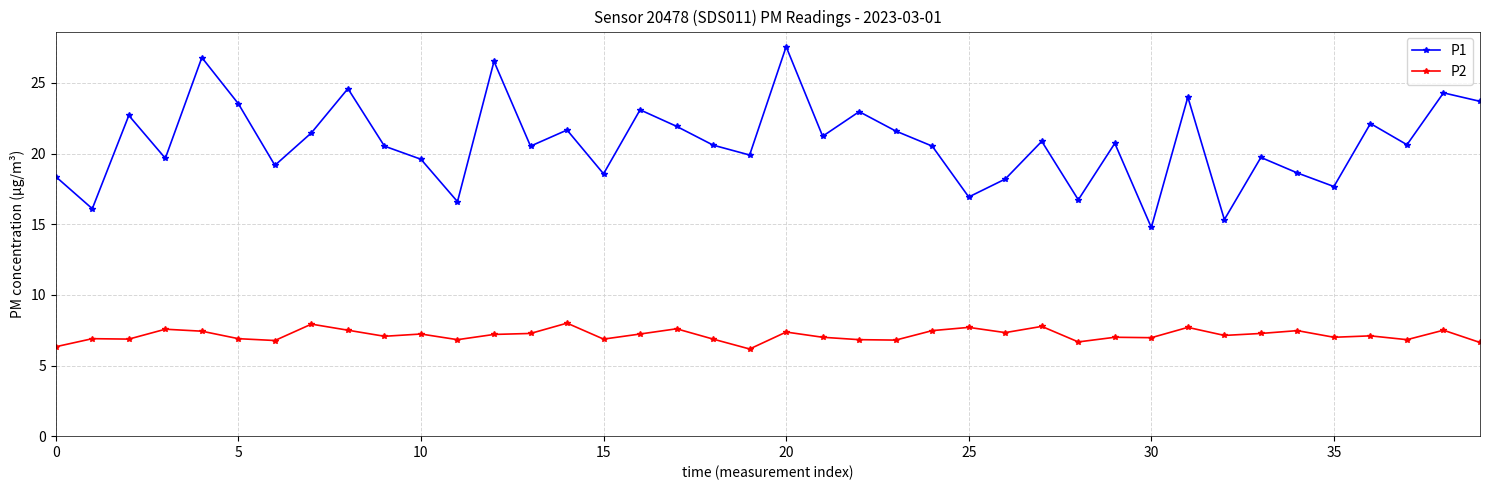

What are all the series names shown in the legend?

P1, P2